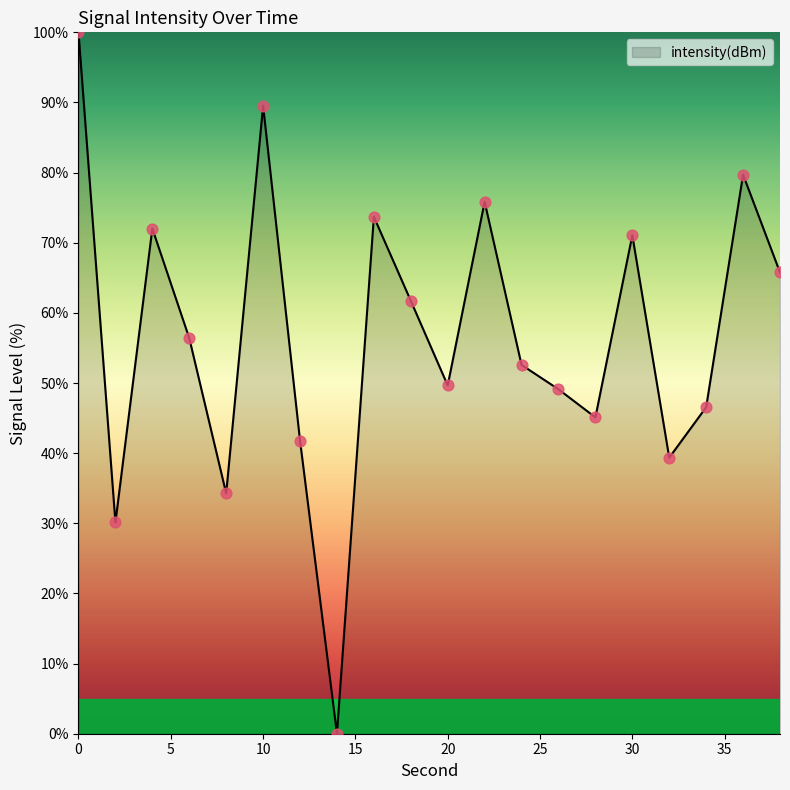

What is the difference between the maximum and minimum values?

100.0